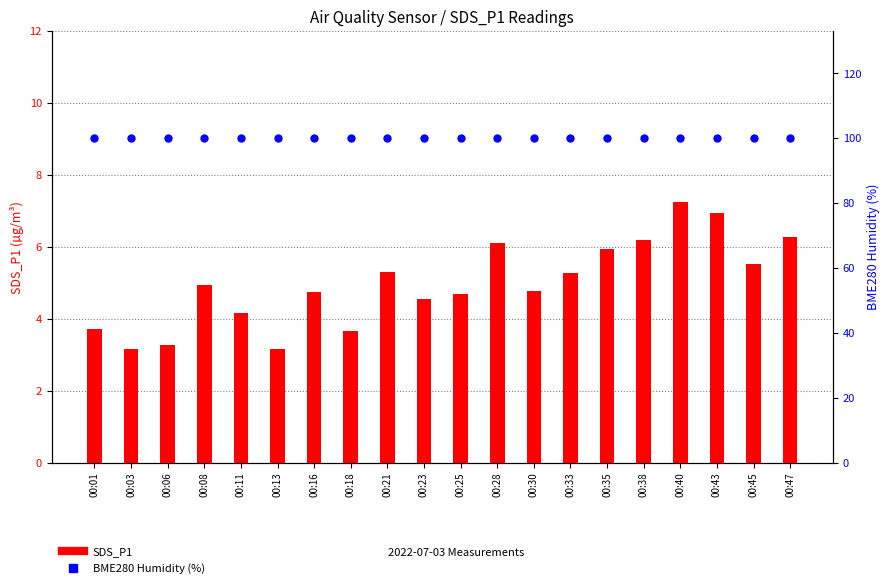

What is the total value across all series at 00:33?

105.3